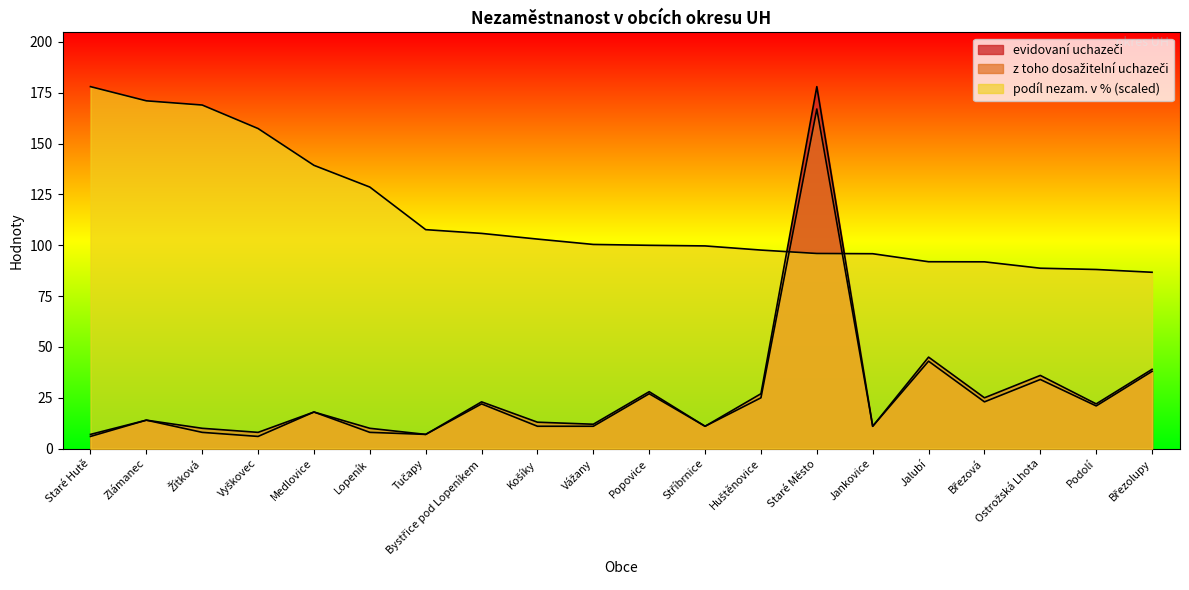

Which series ends up on top after the final intersection of z toho dosažitelní uchazeči and podíl nezam. v %?

podíl nezam. v %